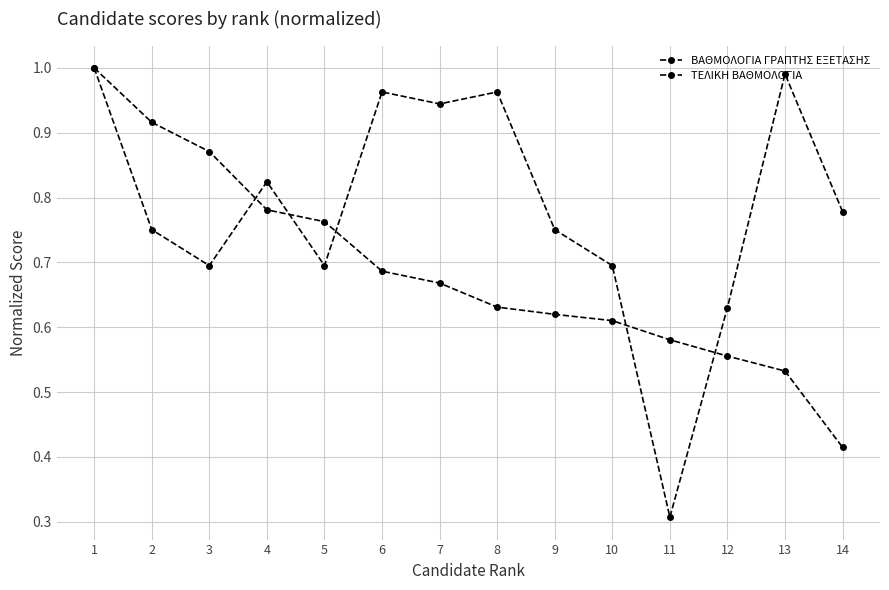

List the series in order of their overall mean, lowest first.

ΤΕΛΙΚΗ ΒΑΘΜΟΛΟΓΙΑ, ΒΑΘΜΟΛΟΓΙΑ ΓΡΑΠΤΗΣ ΕΞΕΤΑΣΗΣ